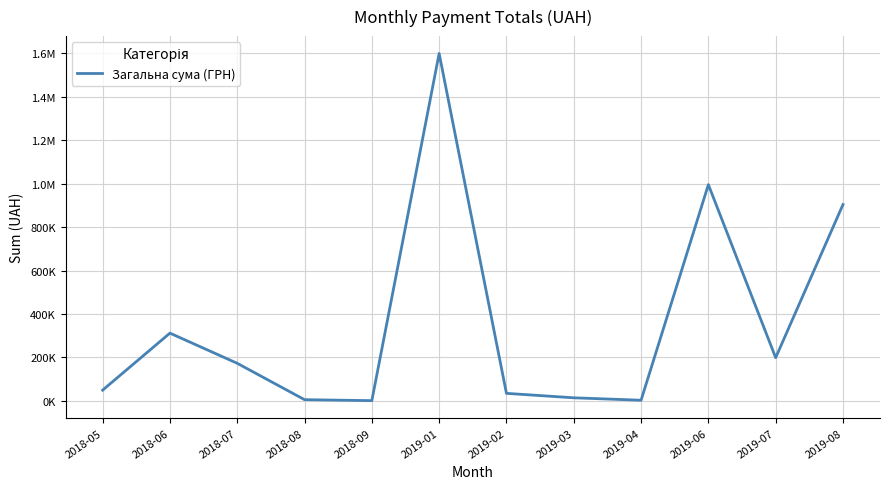

Does the chart display data point markers on the line(s)?

No